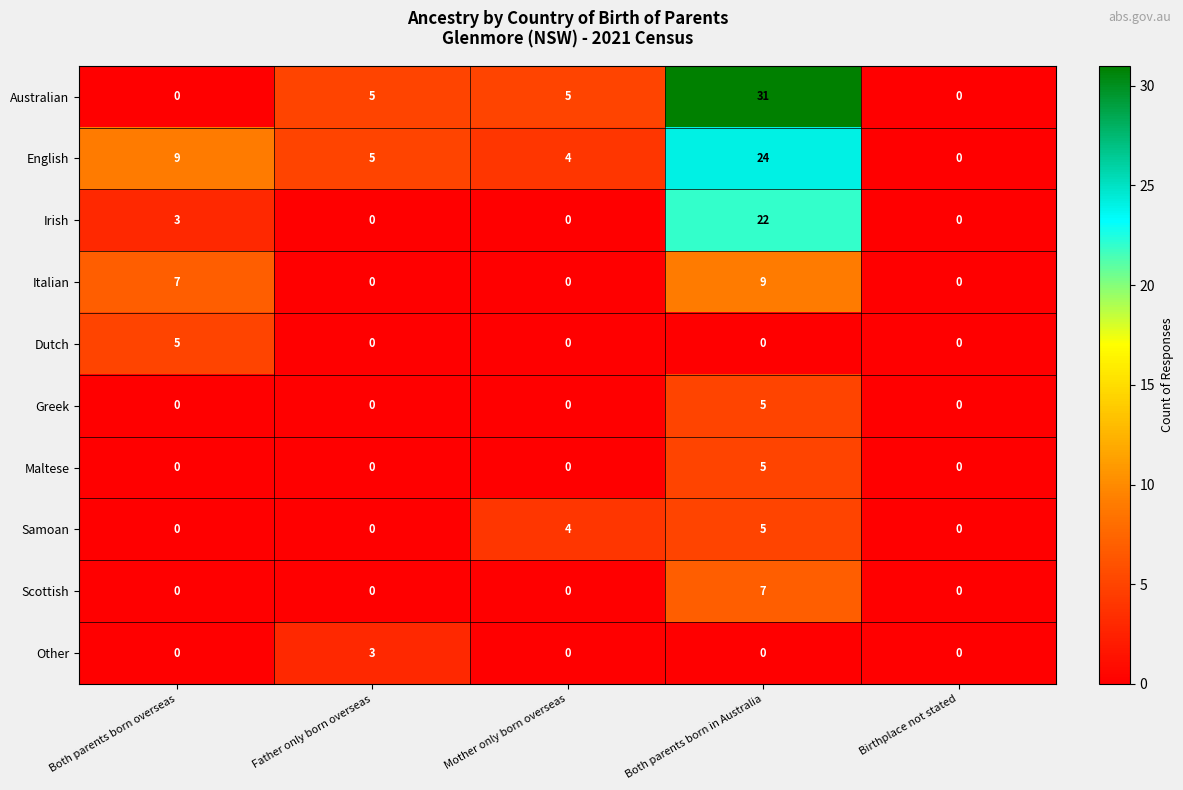

What is the difference between the maximum and second lowest values in the Scottish series?

7